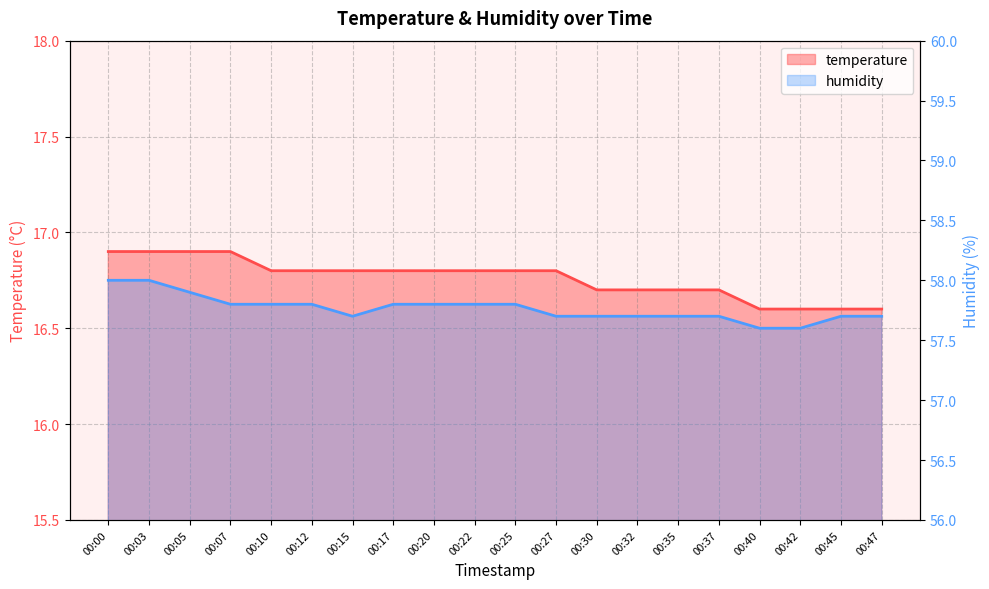

Is it true that temperature equals 28.7 at 00:00?

False